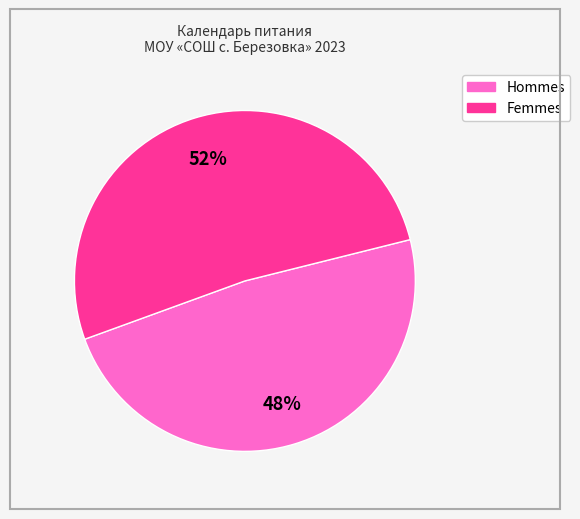

Is there a majority slice in this chart?

Yes